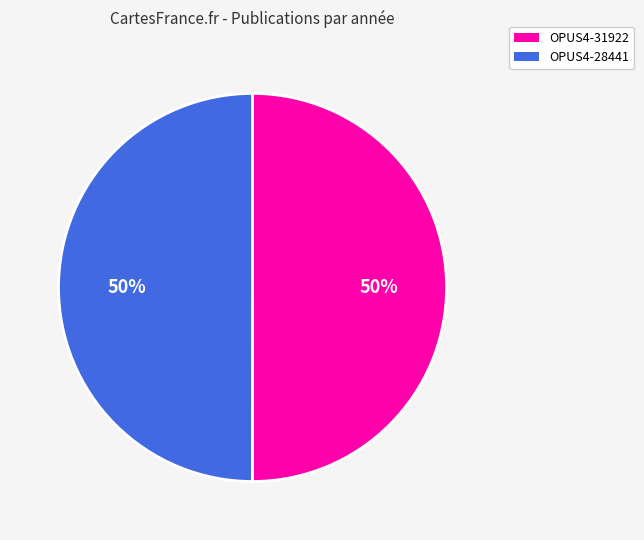

To the nearest percent, what is the average slice percentage?

50%